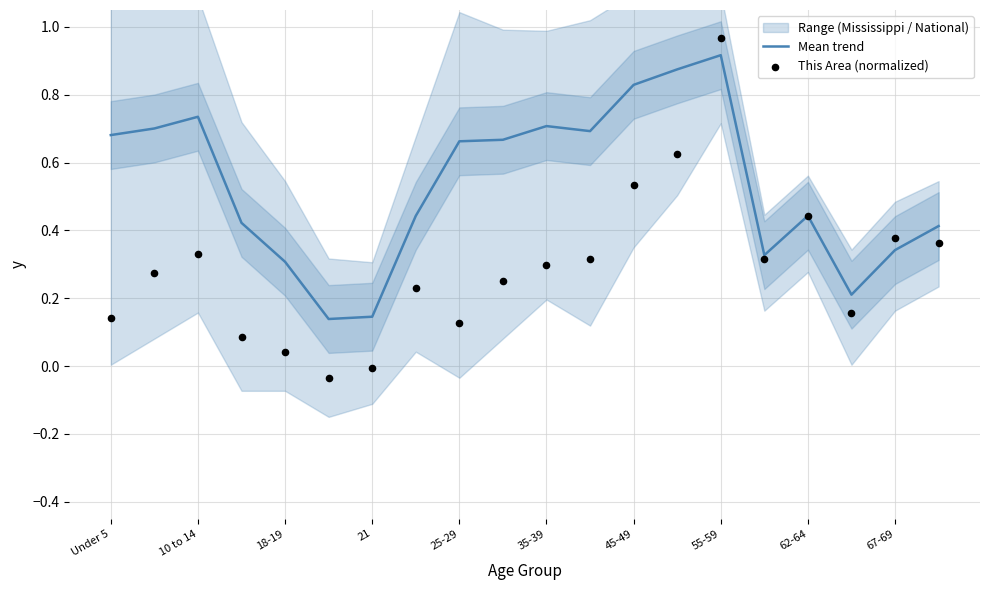

Which series has the widest spread of Y values?

This Area (normalized)